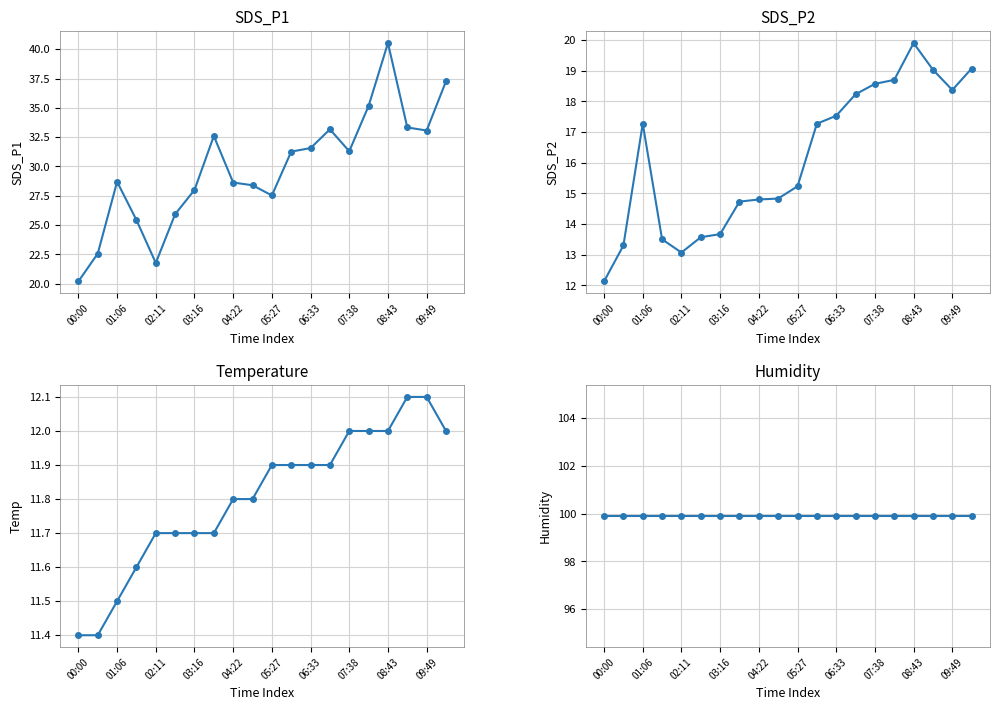

In SDS_P1, how many points are higher than both neighbors (excluding endpoints)?

4